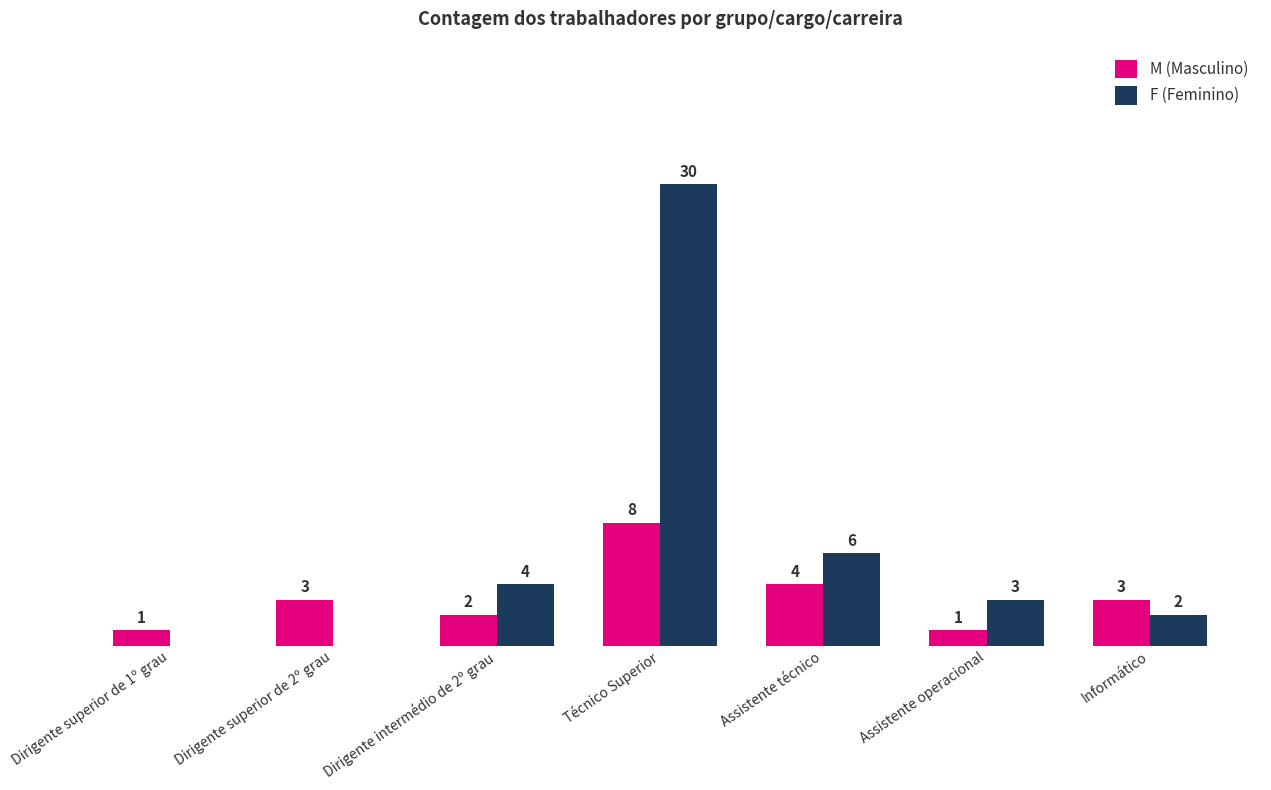

At which category does the chart reach its peak across all series?

Técnico Superior